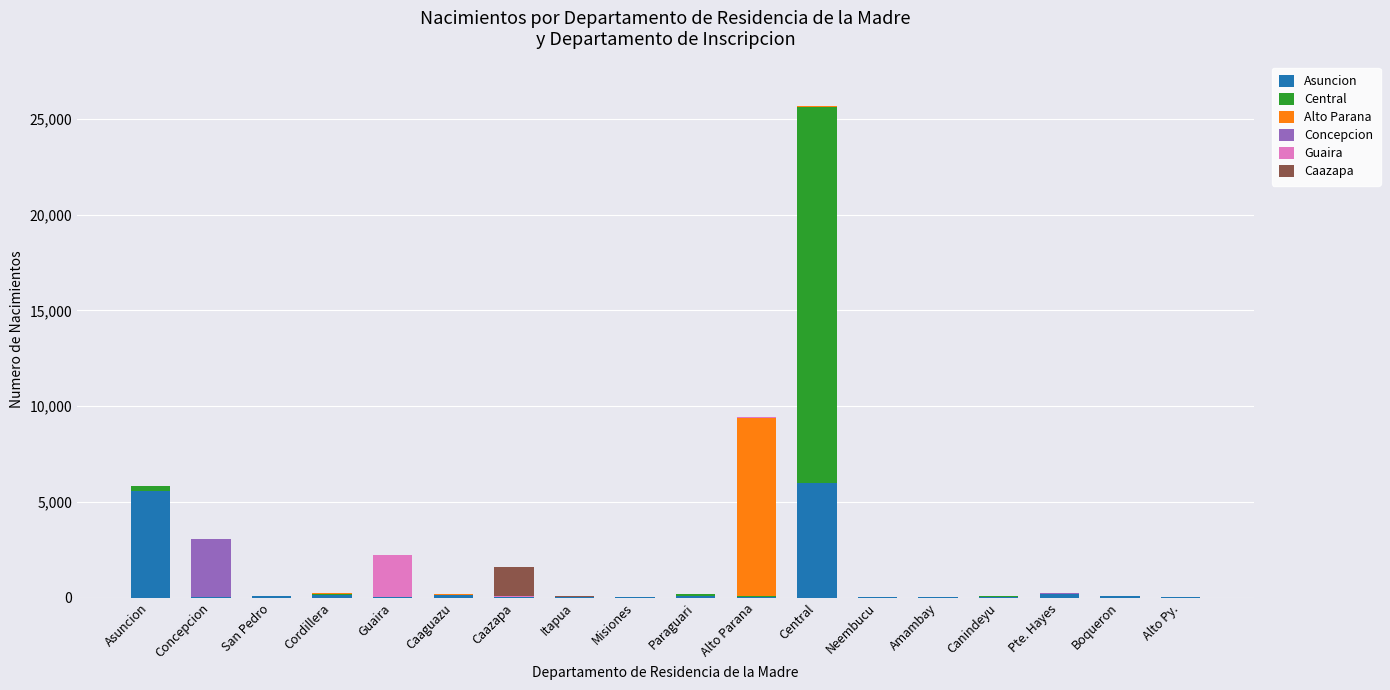

What is the total value across all series at Boqueron?

72